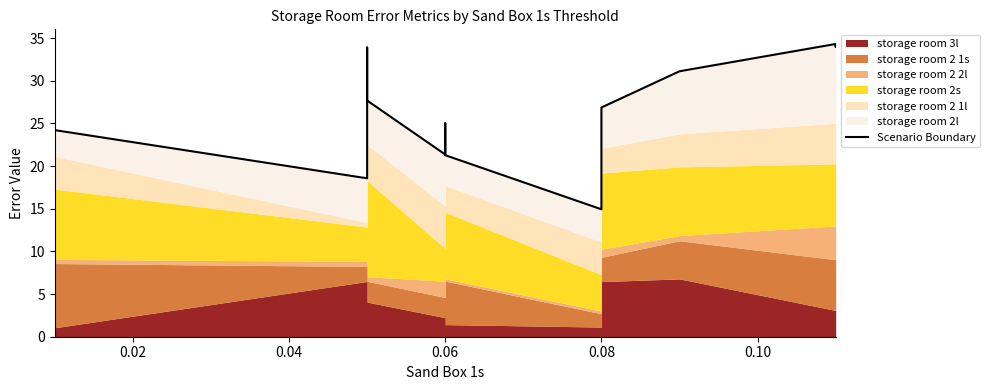

How many lines are shown in the chart?

1